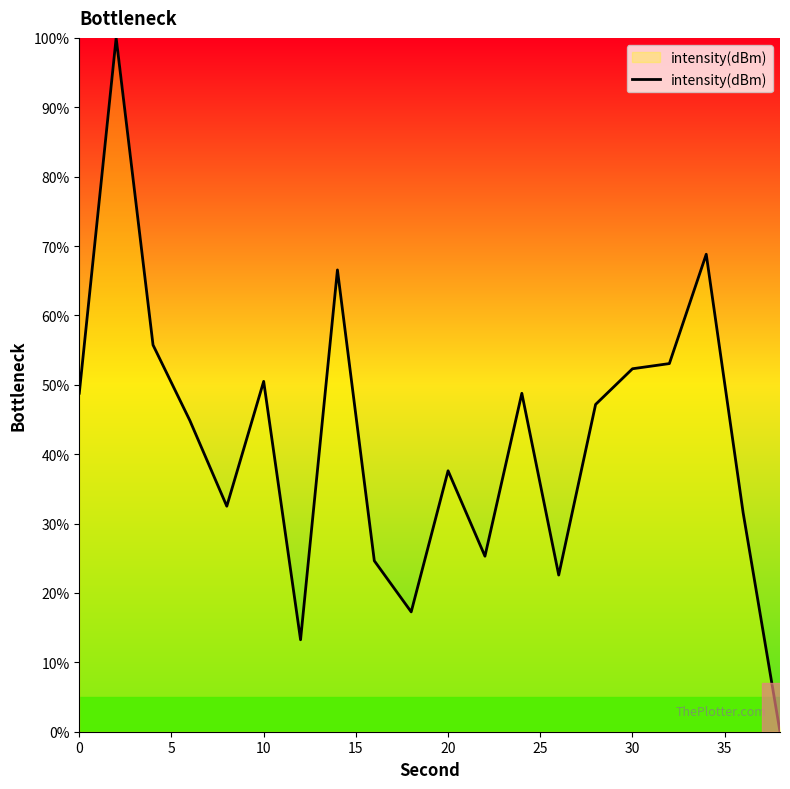

What is the greatest value displayed?

100.0